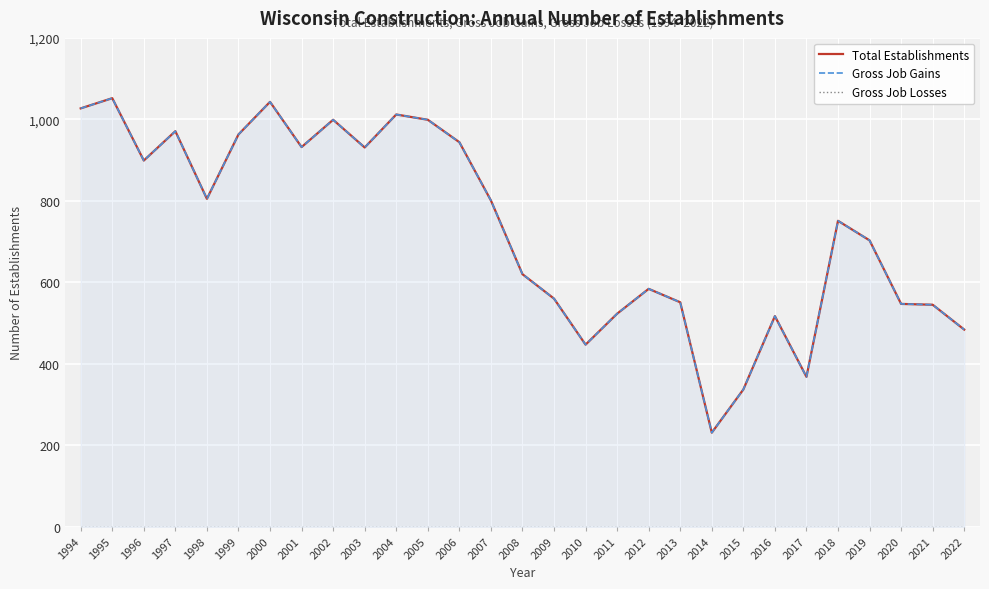

What is the greatest value displayed?

1052